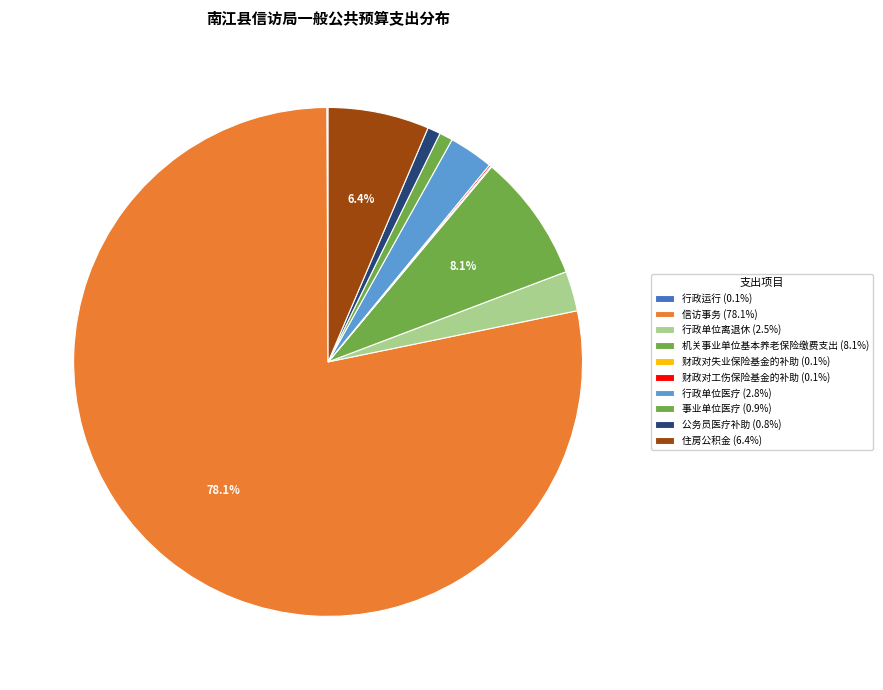

How many slices are in this pie chart?

10